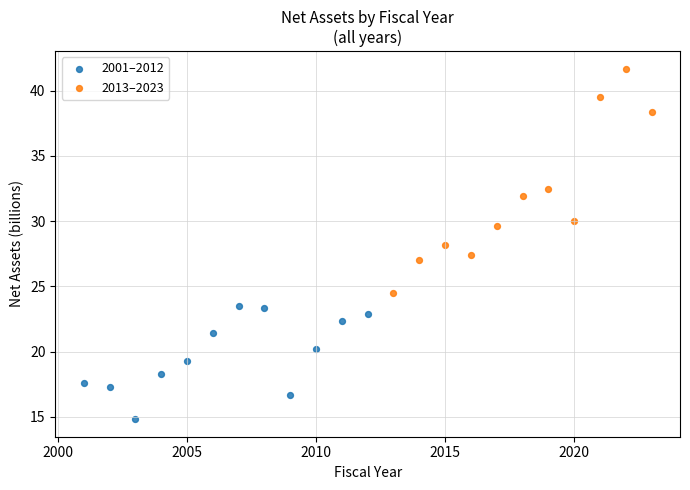

Which series contains the lowest Y value?

2001–2012